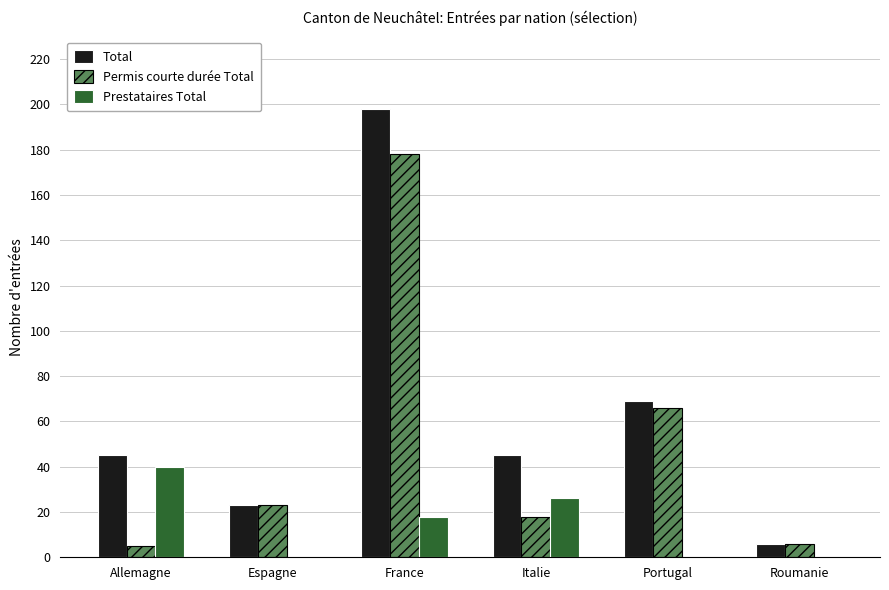

True or false: Prestataires Total has a value of 0 at Portugal.

True